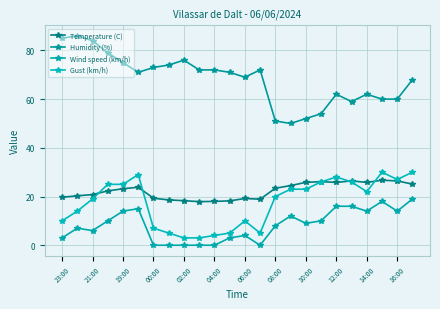

At which category does the chart reach its minimum across all series?

00:00